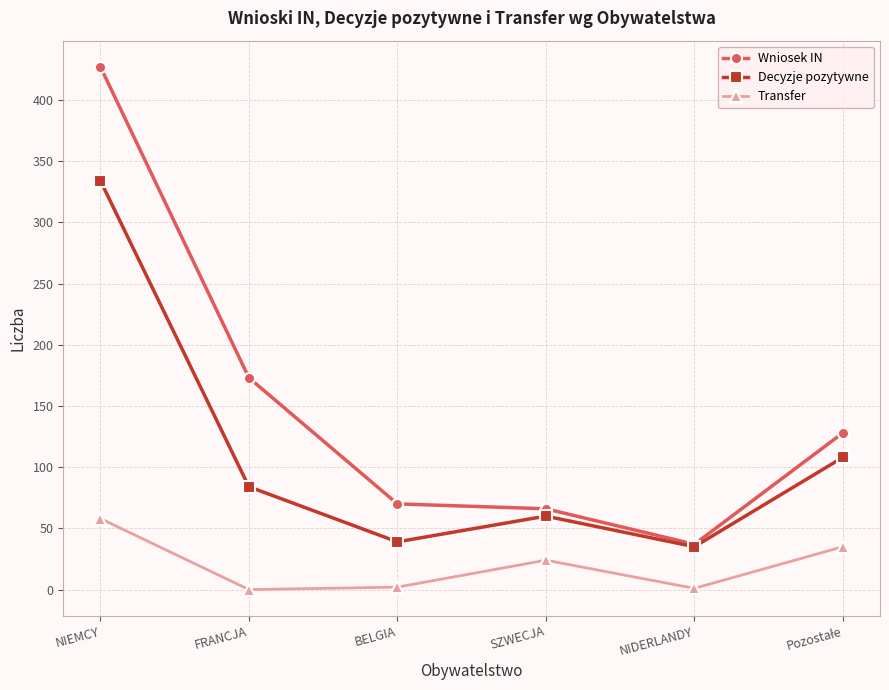

True or false: Transfer and Wniosek IN cross at least once.

False